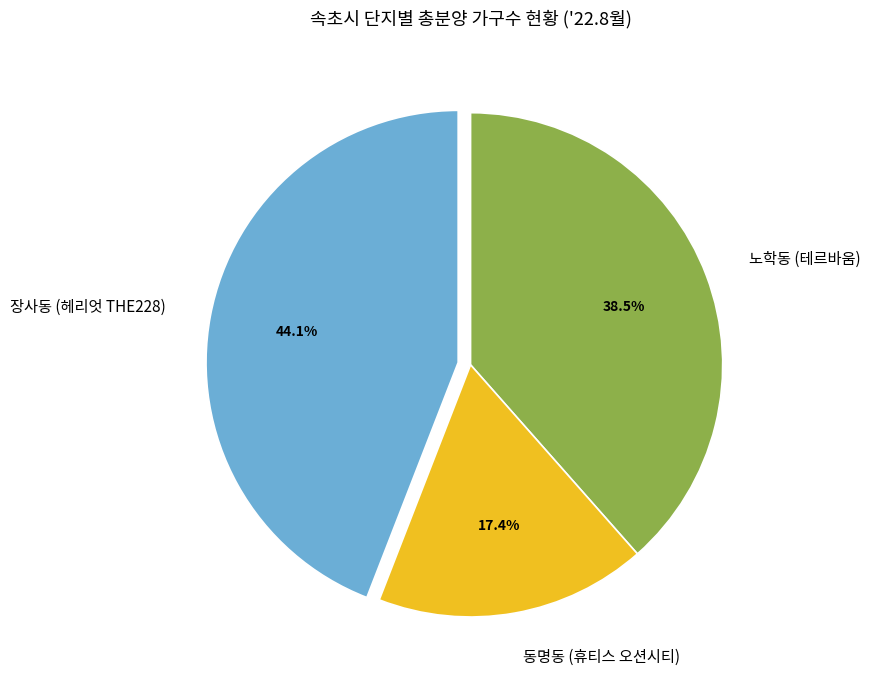

How many slices are in this pie chart?

3